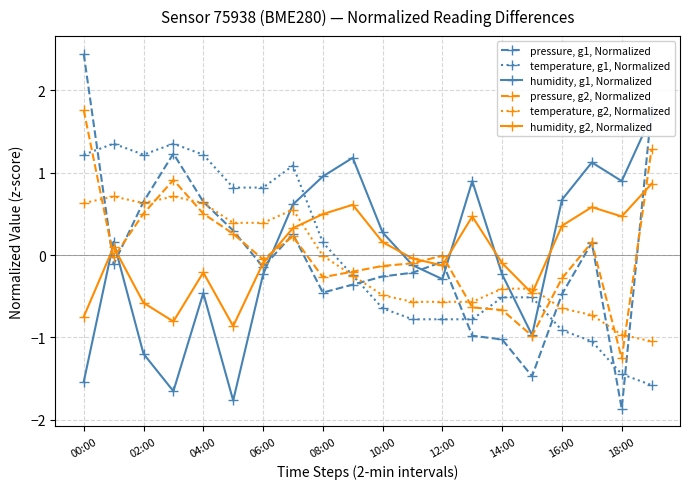

Where does the pressure, g1, Normalized series first go above 0?

00:00